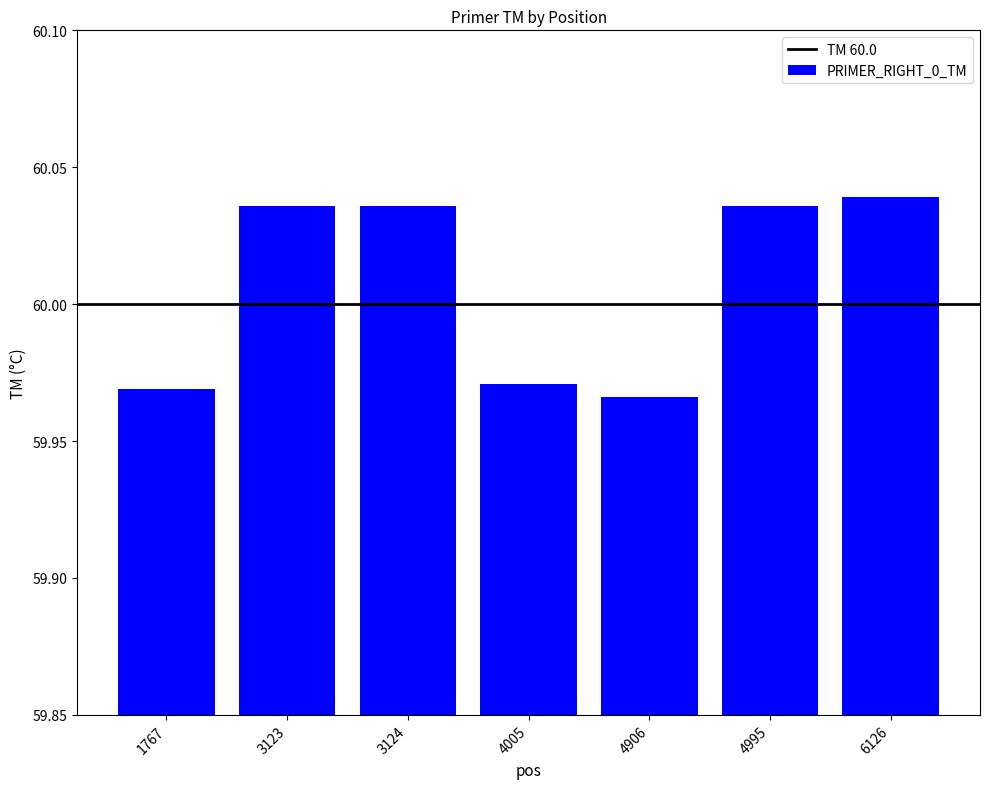

Which has a higher value, 1767 or 3123?

3123